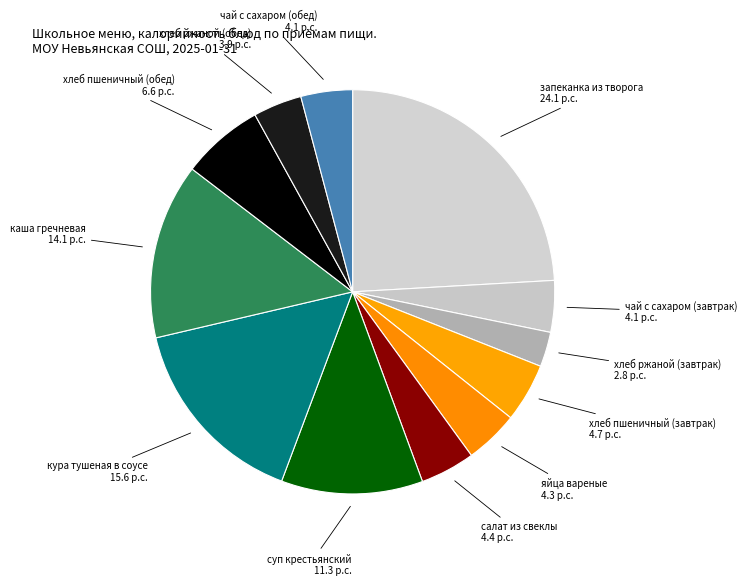

Is there any slice that represents more than half of the pie?

No